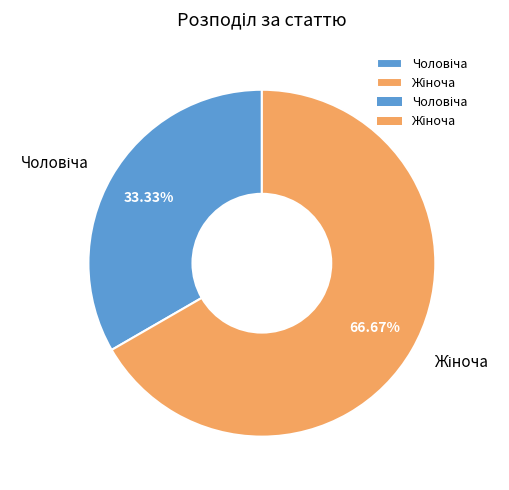

Is there a majority slice in this chart?

Yes